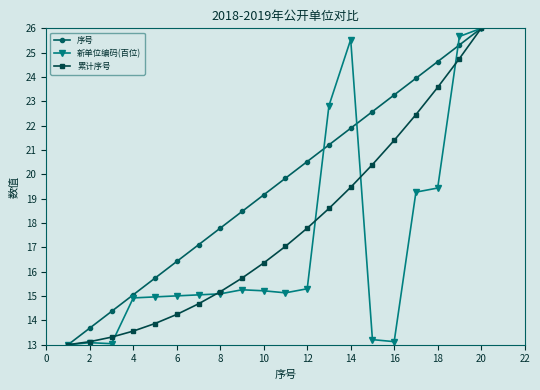

What is the average value of the 序号 series?

19.5